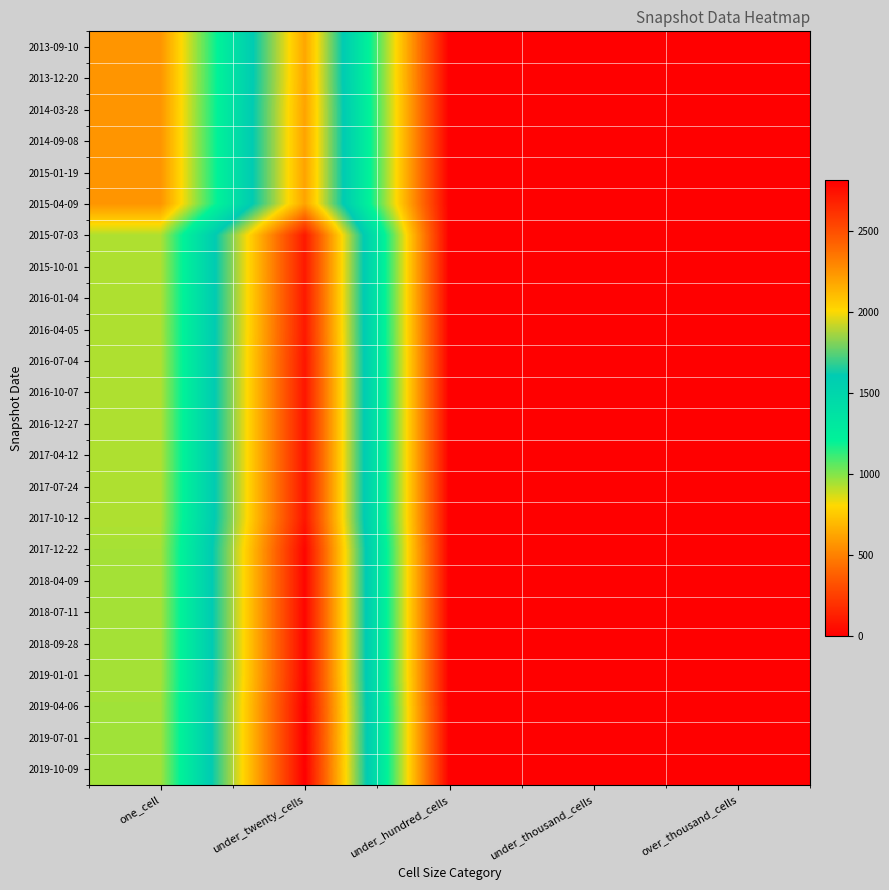

Reading right to left, transcribe all the data shown in this chart.

2013-09-10: over_thousand_cells=0	under_thousand_cells=0	under_hundred_cells=0	under_twenty_cells=2186	one_cell=568
2013-12-20: over_thousand_cells=0	under_thousand_cells=0	under_hundred_cells=0	under_twenty_cells=2186	one_cell=568
2014-03-28: over_thousand_cells=0	under_thousand_cells=0	under_hundred_cells=0	under_twenty_cells=2196	one_cell=568
2014-09-08: over_thousand_cells=0	under_thousand_cells=0	under_hundred_cells=0	under_twenty_cells=2196	one_cell=568
2015-01-19: over_thousand_cells=0	under_thousand_cells=0	under_hundred_cells=0	under_twenty_cells=2196	one_cell=568
2015-04-09: over_thousand_cells=0	under_thousand_cells=0	under_hundred_cells=0	under_twenty_cells=2196	one_cell=568
2015-07-03: over_thousand_cells=0	under_thousand_cells=0	under_hundred_cells=0	under_twenty_cells=2714	one_cell=932
2015-10-01: over_thousand_cells=0	under_thousand_cells=0	under_hundred_cells=0	under_twenty_cells=2714	one_cell=932
2016-01-04: over_thousand_cells=0	under_thousand_cells=0	under_hundred_cells=0	under_twenty_cells=2714	one_cell=932
2016-04-05: over_thousand_cells=0	under_thousand_cells=0	under_hundred_cells=0	under_twenty_cells=2716	one_cell=933
2016-07-04: over_thousand_cells=0	under_thousand_cells=0	under_hundred_cells=0	under_twenty_cells=2728	one_cell=930
2016-10-07: over_thousand_cells=0	under_thousand_cells=0	under_hundred_cells=0	under_twenty_cells=2728	one_cell=930
2016-12-27: over_thousand_cells=0	under_thousand_cells=0	under_hundred_cells=0	under_twenty_cells=2728	one_cell=930
2017-04-12: over_thousand_cells=0	under_thousand_cells=0	under_hundred_cells=0	under_twenty_cells=2728	one_cell=930
2017-07-24: over_thousand_cells=0	under_thousand_cells=0	under_hundred_cells=0	under_twenty_cells=2728	one_cell=930
2017-10-12: over_thousand_cells=0	under_thousand_cells=0	under_hundred_cells=0	under_twenty_cells=2728	one_cell=930
2017-12-22: over_thousand_cells=0	under_thousand_cells=0	under_hundred_cells=0	under_twenty_cells=2792	one_cell=946
2018-04-09: over_thousand_cells=0	under_thousand_cells=0	under_hundred_cells=0	under_twenty_cells=2792	one_cell=946
2018-07-11: over_thousand_cells=0	under_thousand_cells=0	under_hundred_cells=0	under_twenty_cells=2792	one_cell=946
2018-09-28: over_thousand_cells=0	under_thousand_cells=0	under_hundred_cells=0	under_twenty_cells=2792	one_cell=946
2019-01-01: over_thousand_cells=0	under_thousand_cells=0	under_hundred_cells=0	under_twenty_cells=2792	one_cell=946
2019-04-06: over_thousand_cells=0	under_thousand_cells=0	under_hundred_cells=0	under_twenty_cells=2815	one_cell=952
2019-07-01: over_thousand_cells=0	under_thousand_cells=0	under_hundred_cells=0	under_twenty_cells=2815	one_cell=952
2019-10-09: over_thousand_cells=0	under_thousand_cells=0	under_hundred_cells=0	under_twenty_cells=2815	one_cell=952